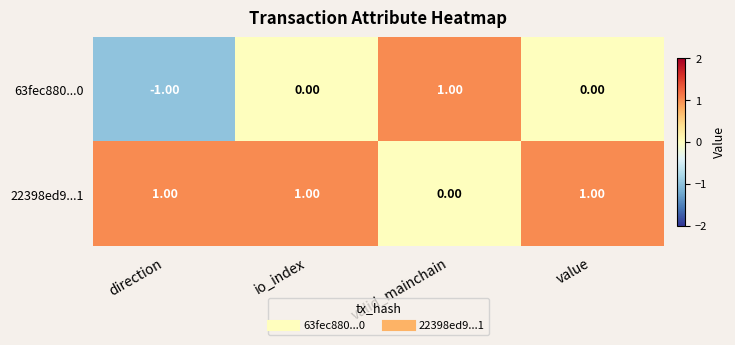

Rank the series by their average value, from highest to lowest.

22398ed9...1, 63fec880...0